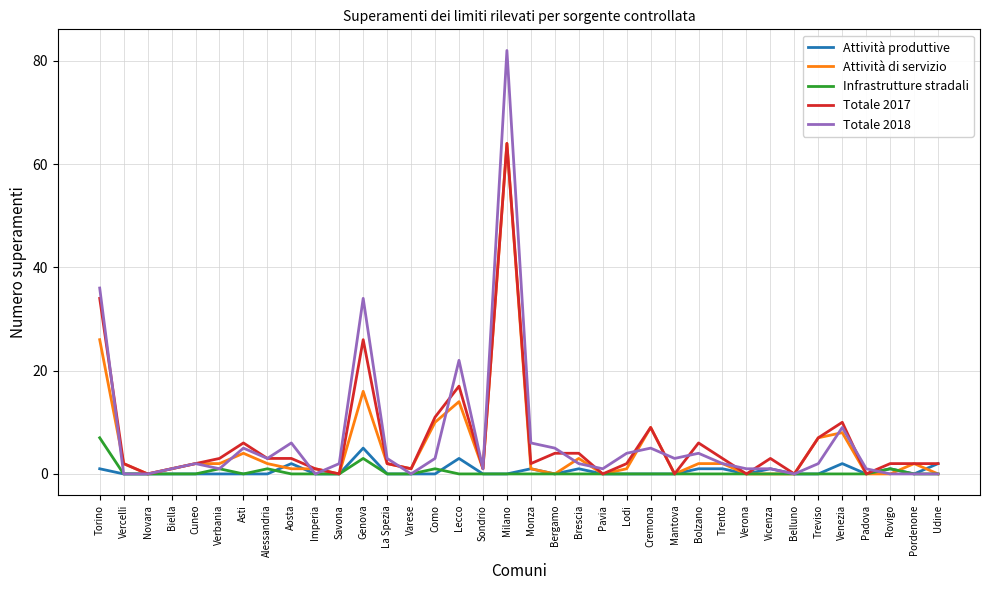

Where does the Attività di servizio series first go above 2?

Torino